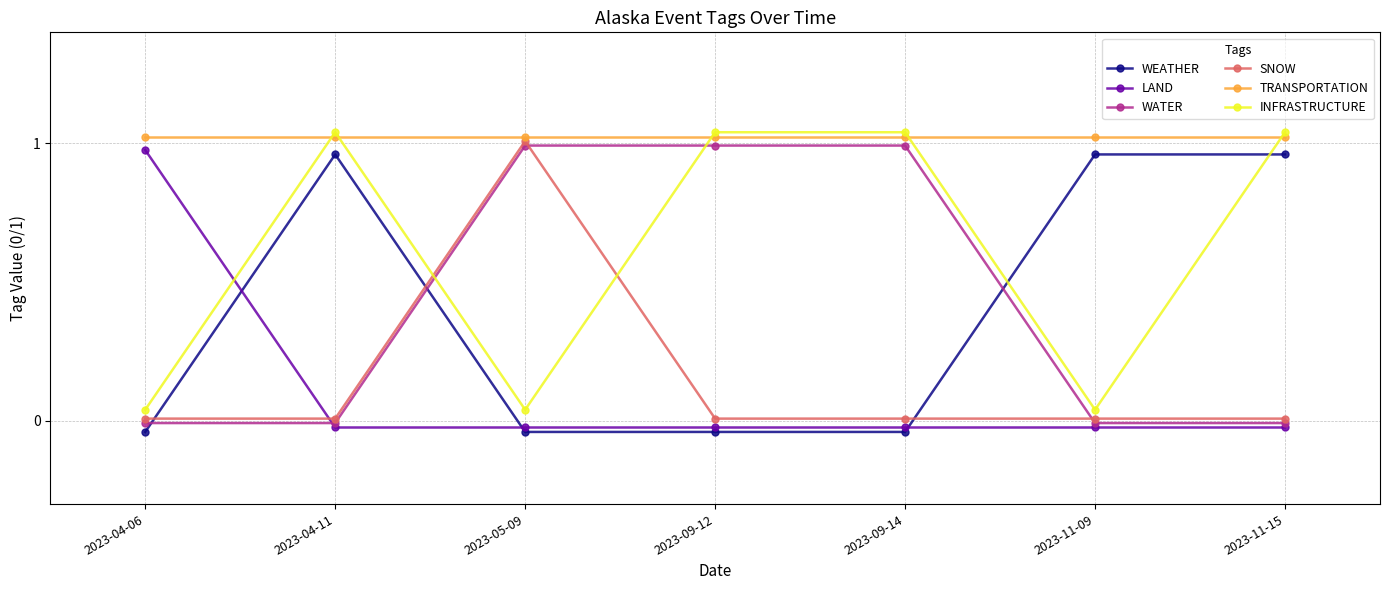

True or false: WEATHER has a value of 0.2 at 2023-04-11.

False